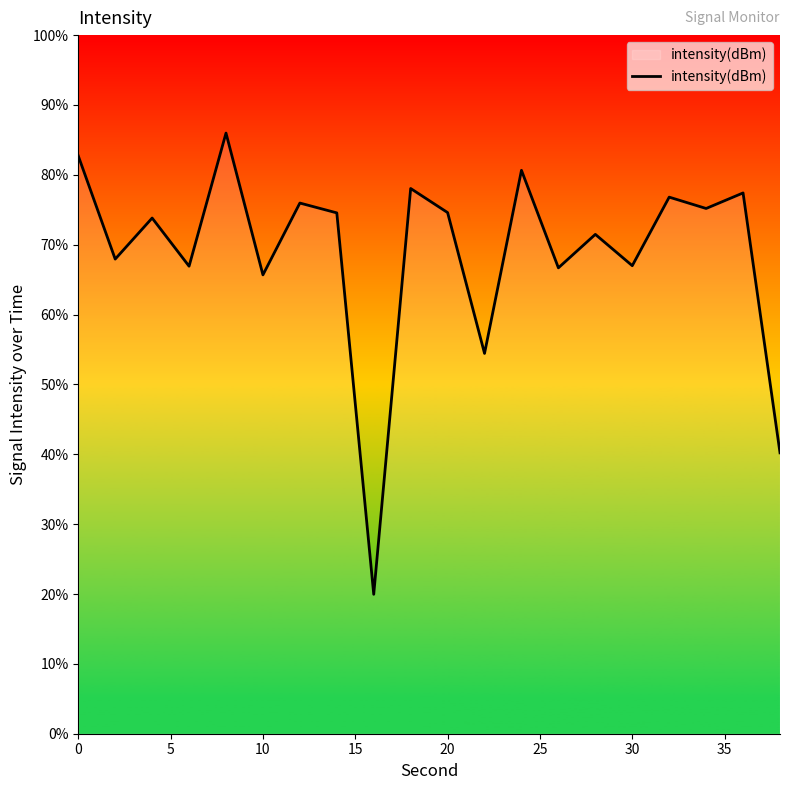

What is the greatest value displayed?

86.0